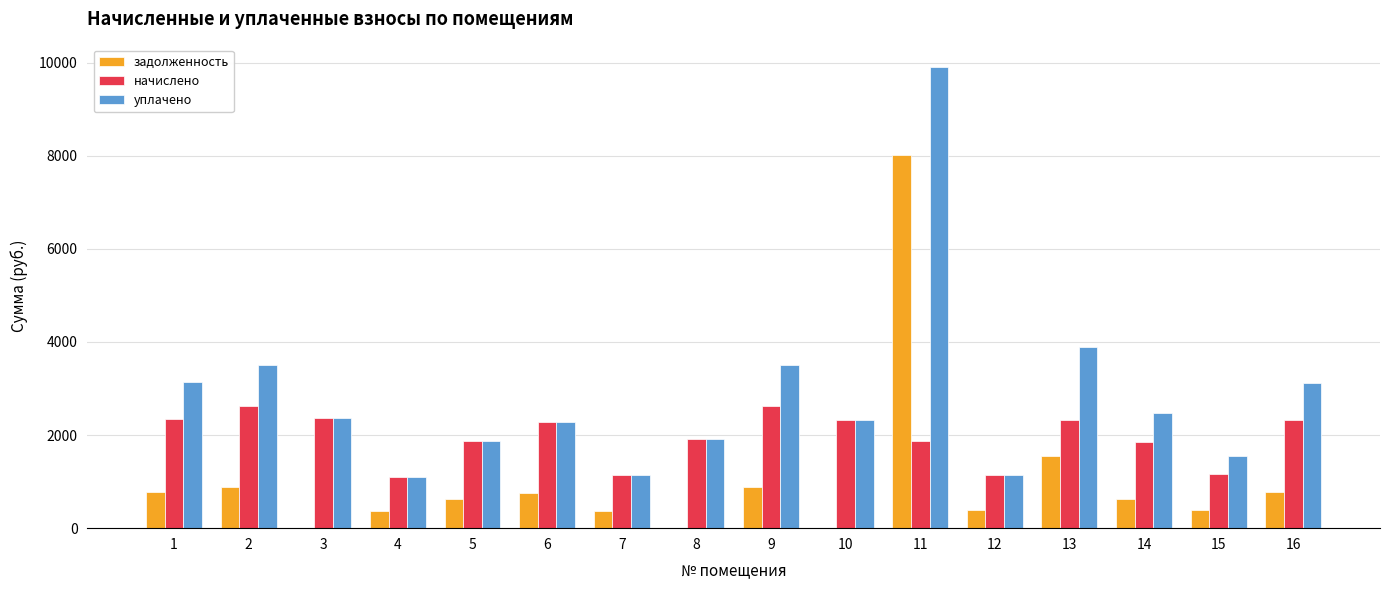

What is the average value of the уплачено series?

2827.6